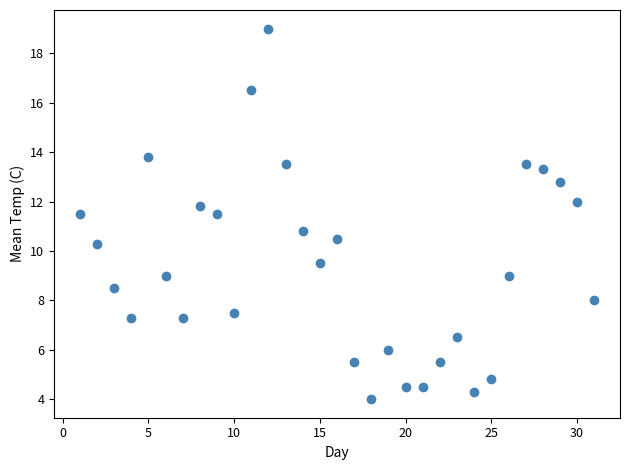

What is the range of X values (max minus min)?

30.0